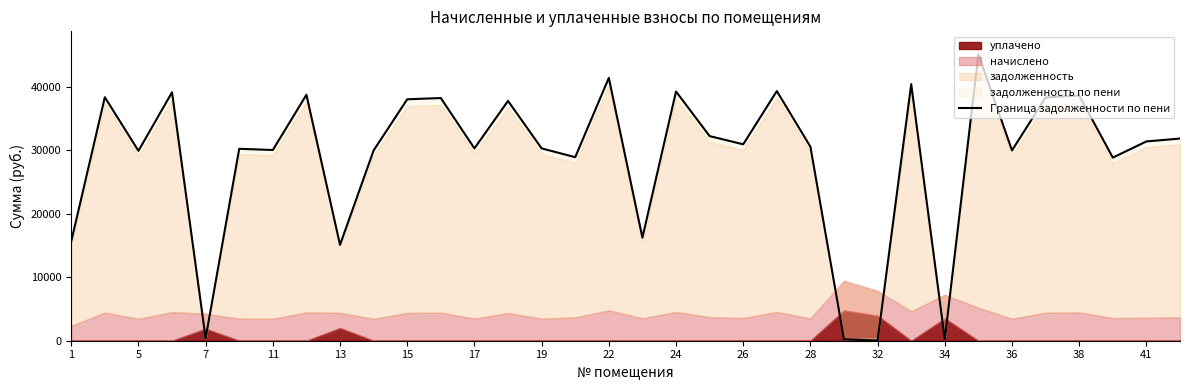

At which category does the chart reach its minimum across all series?

32